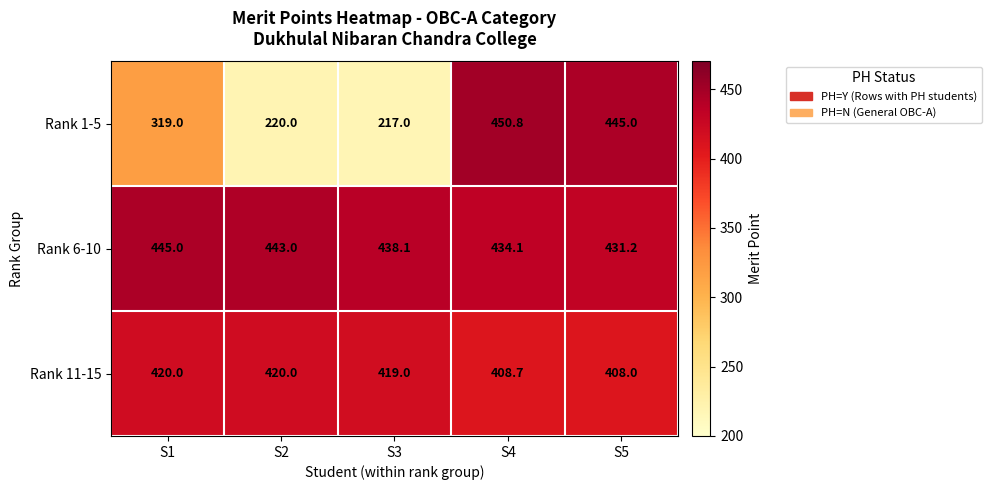

True or false: Rank 6-10 has a value of 199.9 at S4.

False